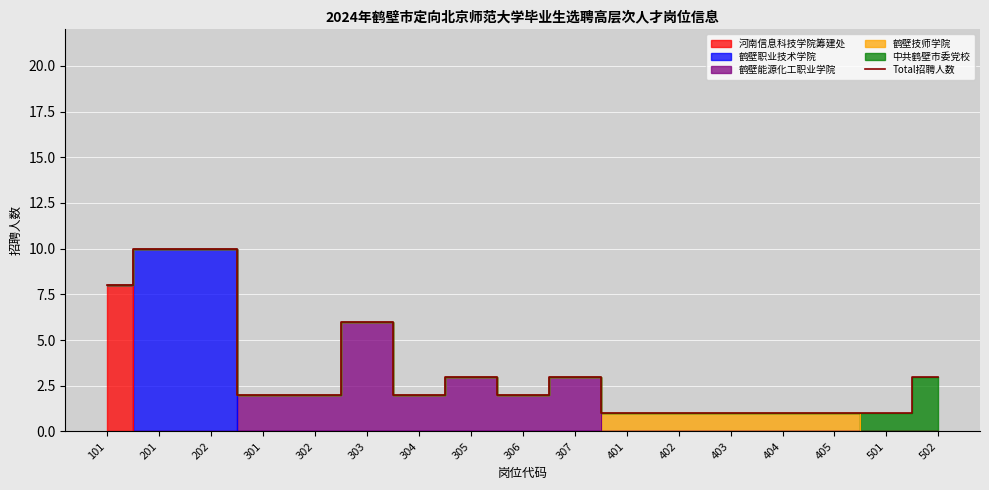

List the labels in order of value, smallest first.

401, 402, 403, 404, 405, 501, 301, 302, 304, 306, 305, 307, 502, 303, 101, 201, 202